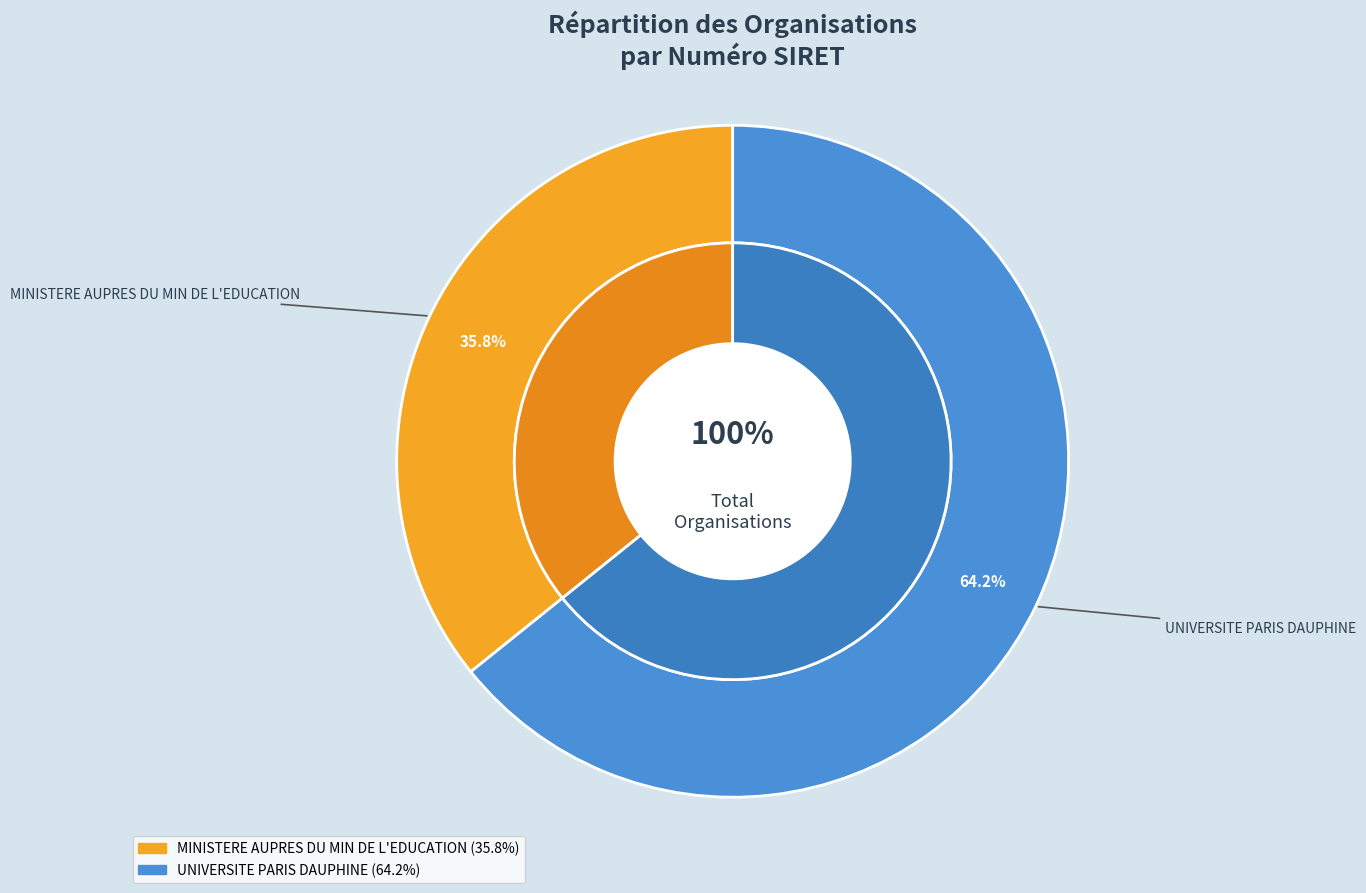

True or false: MINISTERE AUPRES DU MIN DE L'EDUCATION accounts for 36% of the total.

True